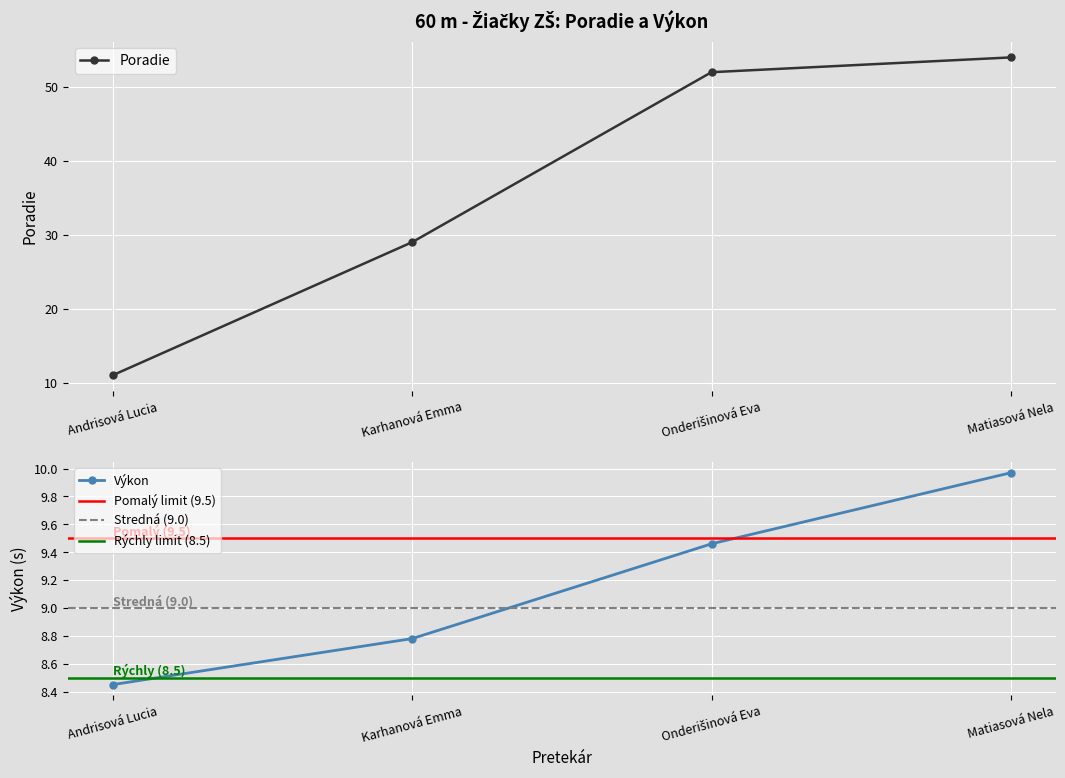

The value of Poradie at Andrisová Lucia is 18.9. True or false?

False